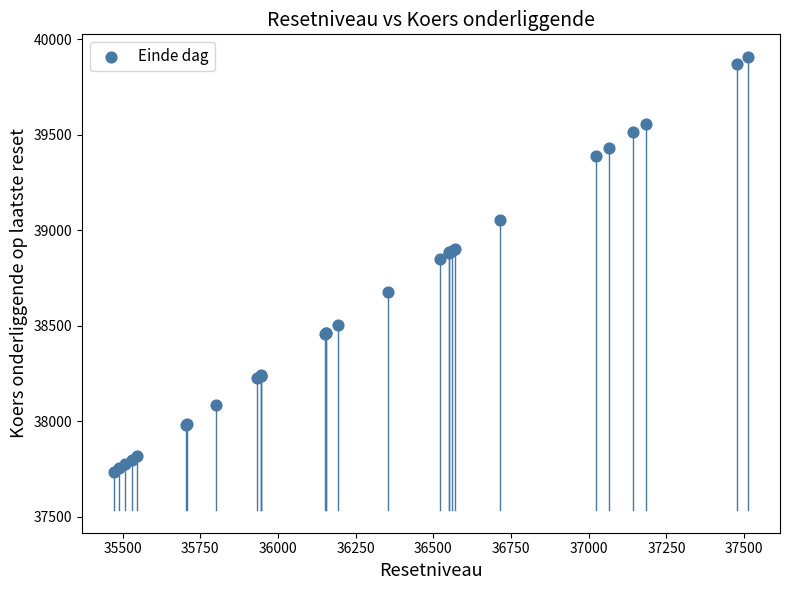

What Y value in the scatter plot is closest to 38821?

38852.3